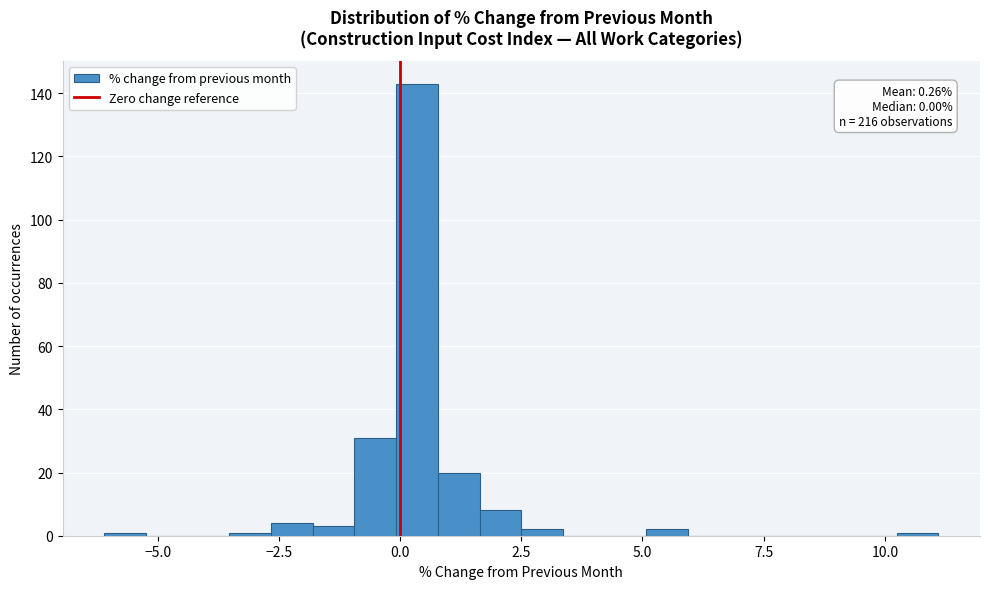

Around what value on the x-axis is the tallest bar? Give the approximate position of its centre, as read against the axis.

0.5